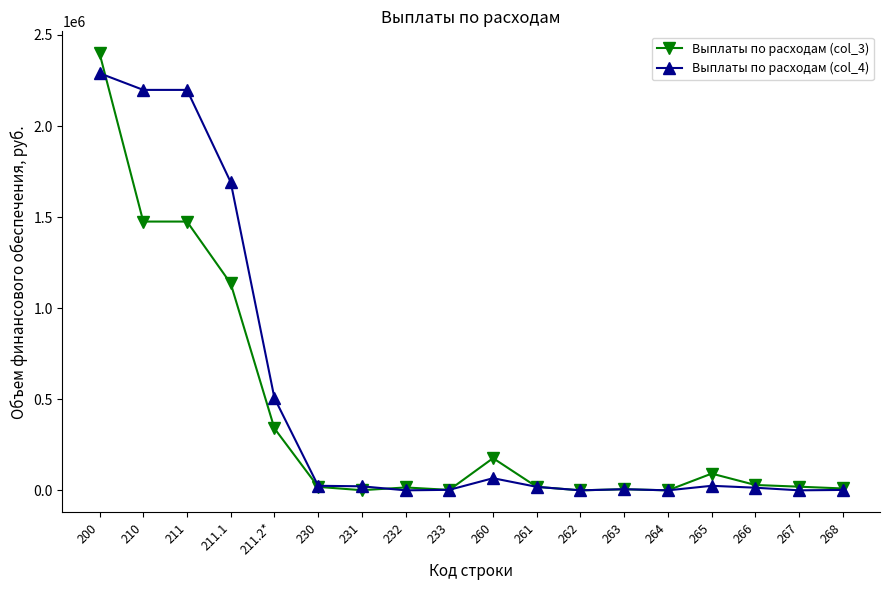

At which category is the sum across all series the highest?

200